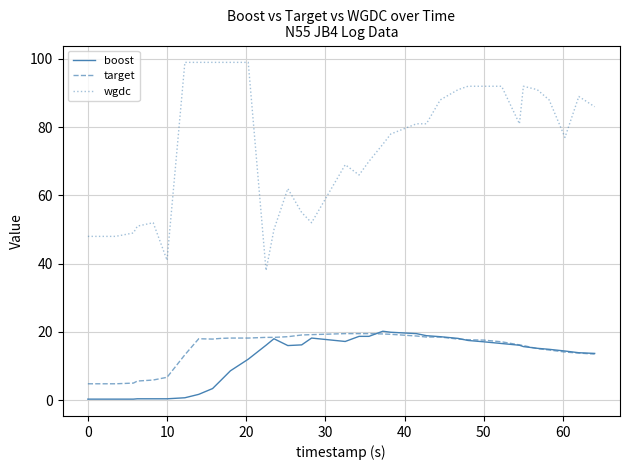

Which series has the largest total across all categories?

wgdc